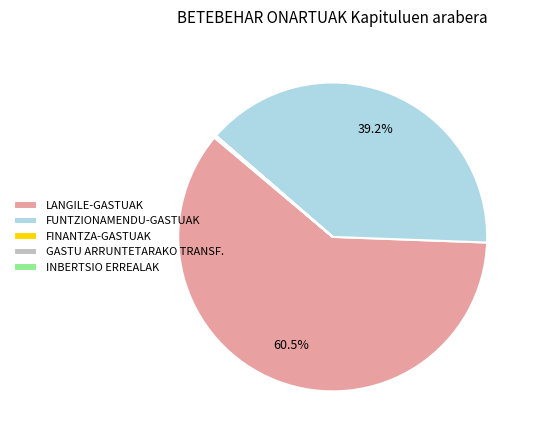

Does any single category account for the majority?

Yes